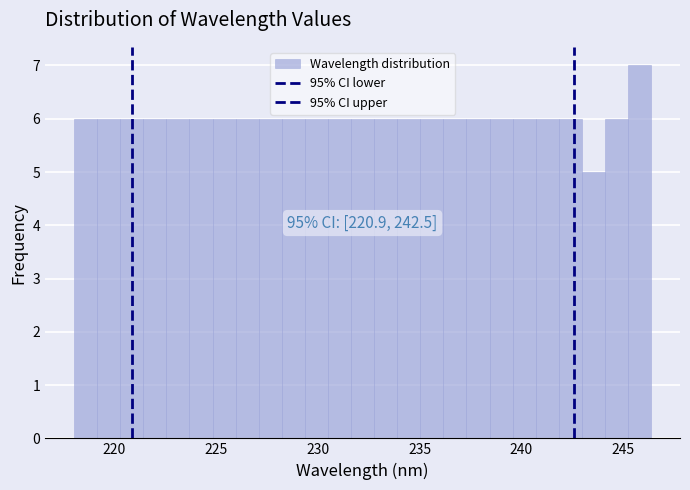

Around what value on the x-axis is the tallest bar? Give the approximate position of its centre, as read against the axis.

246.0